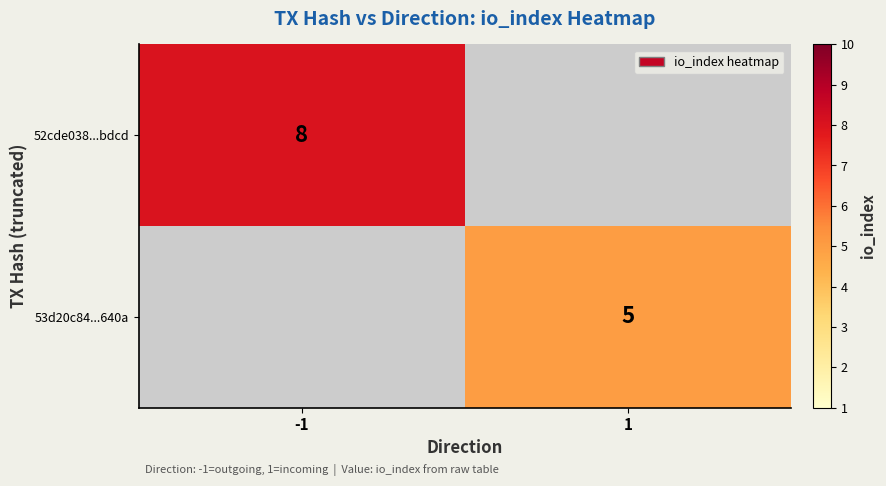

The value of 53d20c84...640a at 1 is 7. True or false?

False